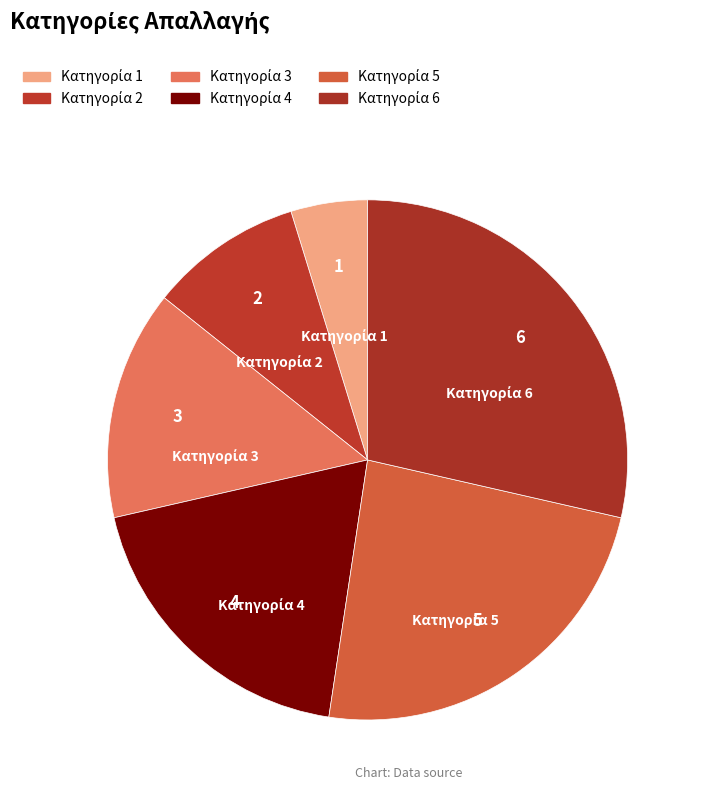

Count the number of slices in the pie.

6